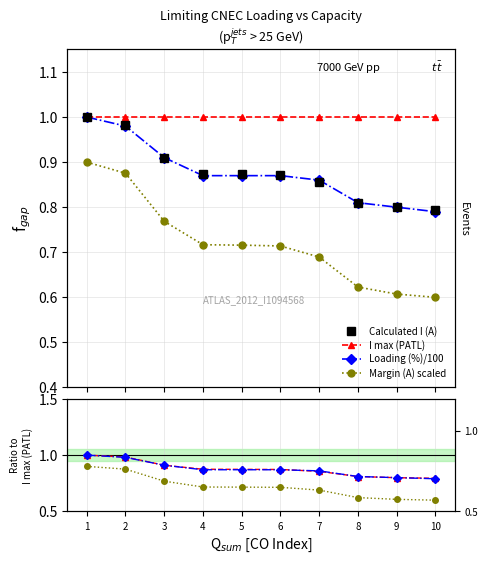

What is the spread (max minus min) of values at 6?

0.3